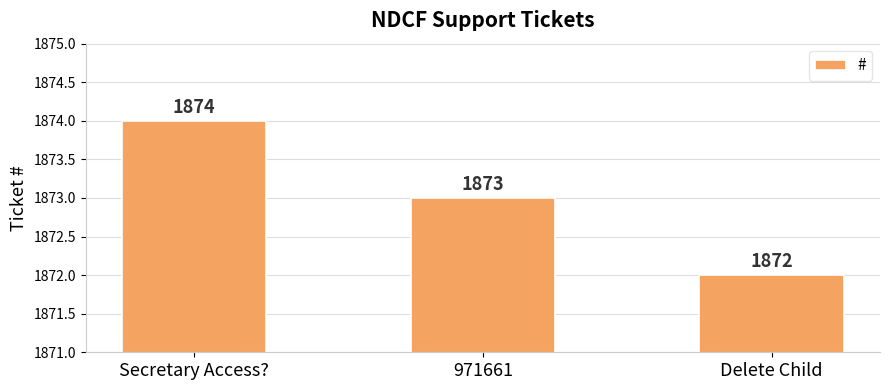

The value at Secretary Access? is 1874. True or false?

True